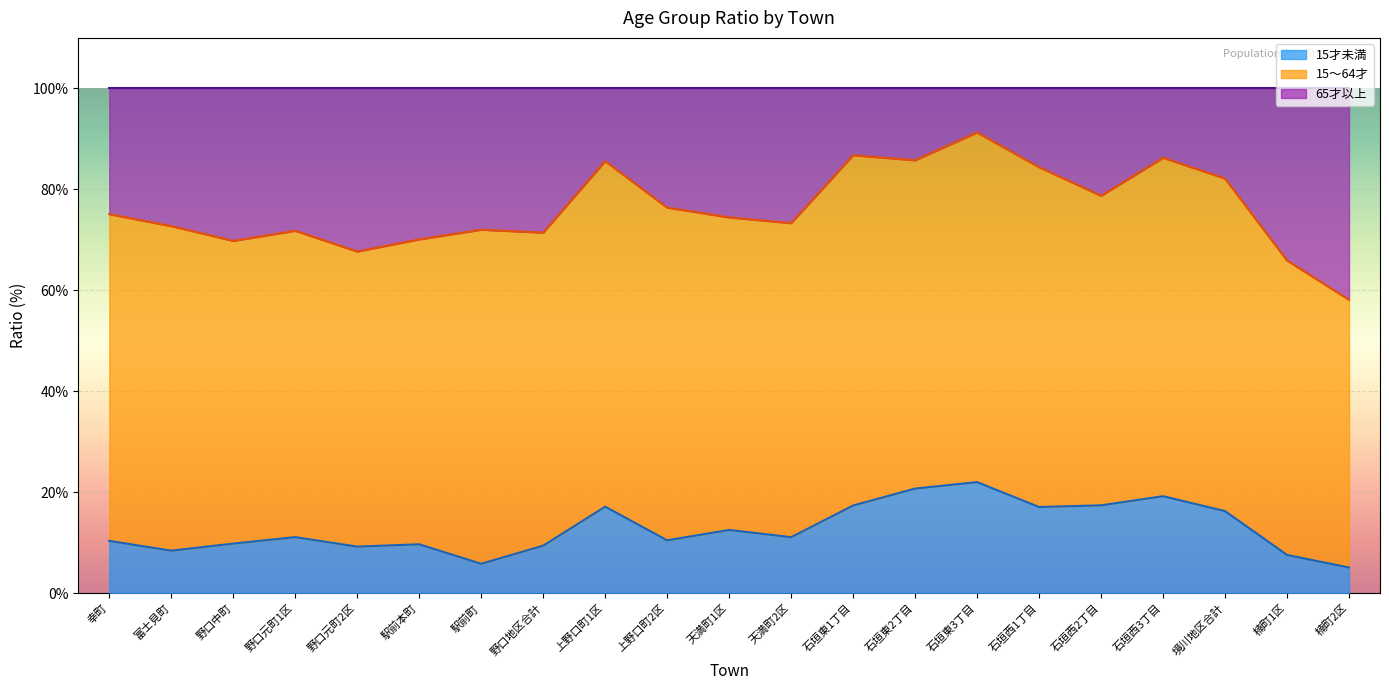

What is the total value across all series at 野口中町?

100.0